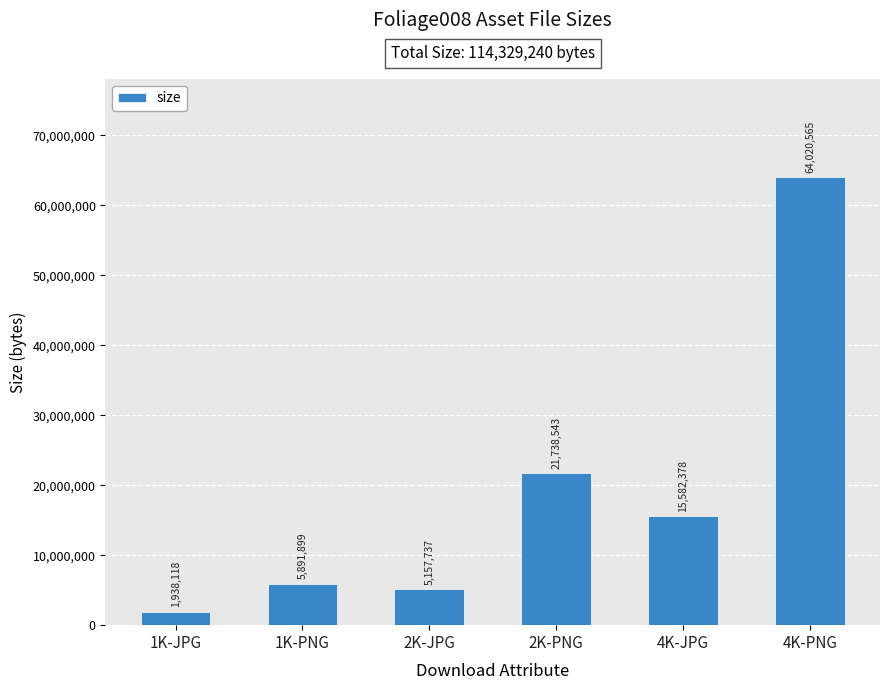

Reading right to left, transcribe all the data shown in this chart.

4K-PNG=64020565	4K-JPG=15582378	2K-PNG=21738543	2K-JPG=5157737	1K-PNG=5891899	1K-JPG=1938118